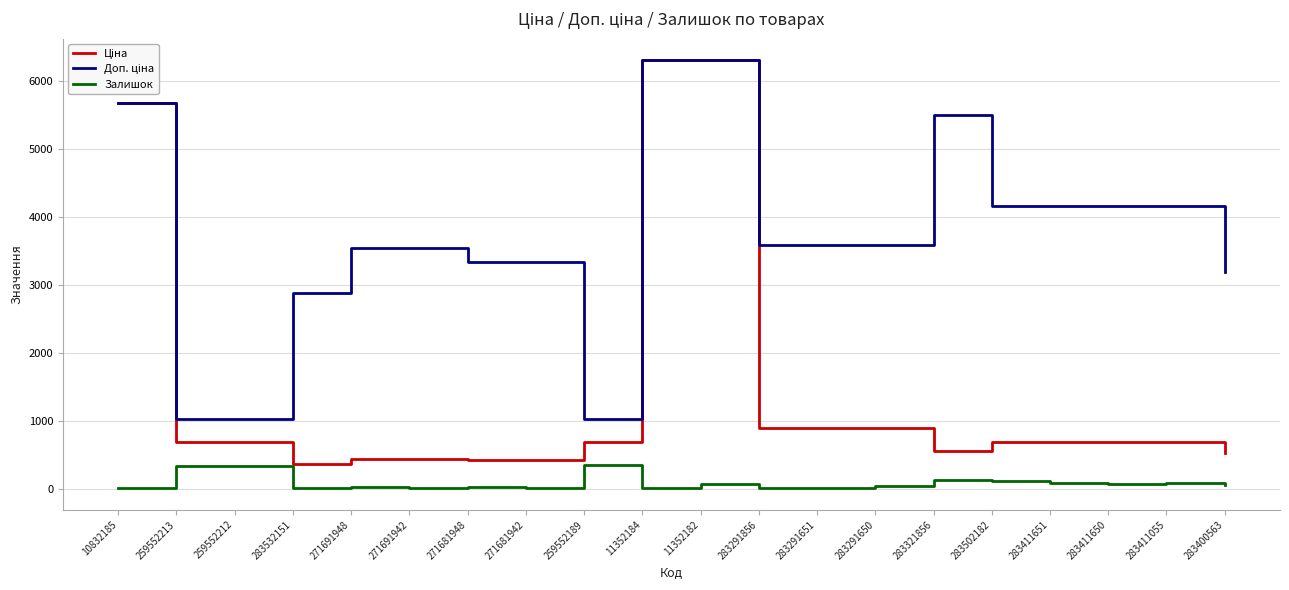

How many lines are shown in the chart?

3